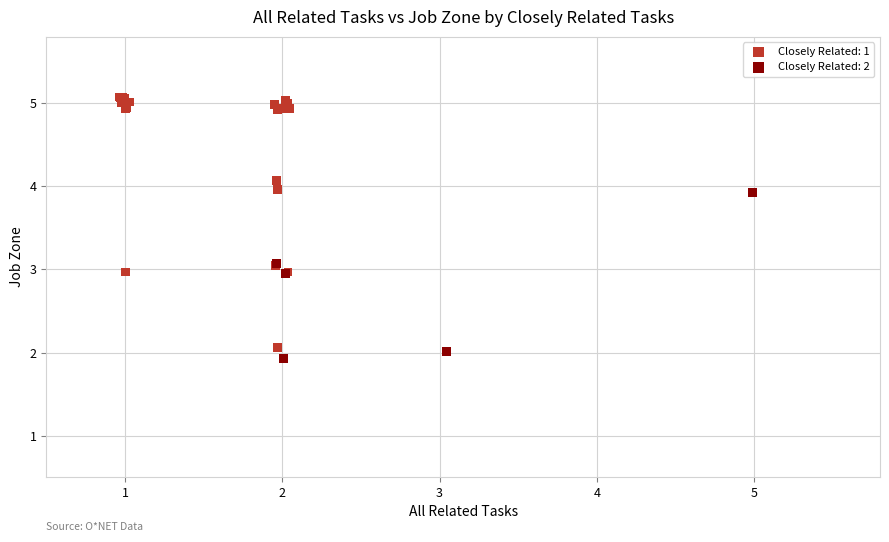

Which series reaches the minimum Y coordinate?

Closely Related: 2